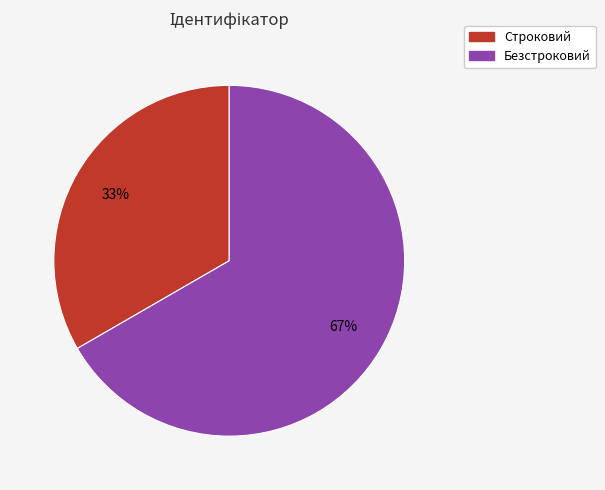

What is the ratio of the value at Безстроковий to the value at Строковий?

2.0